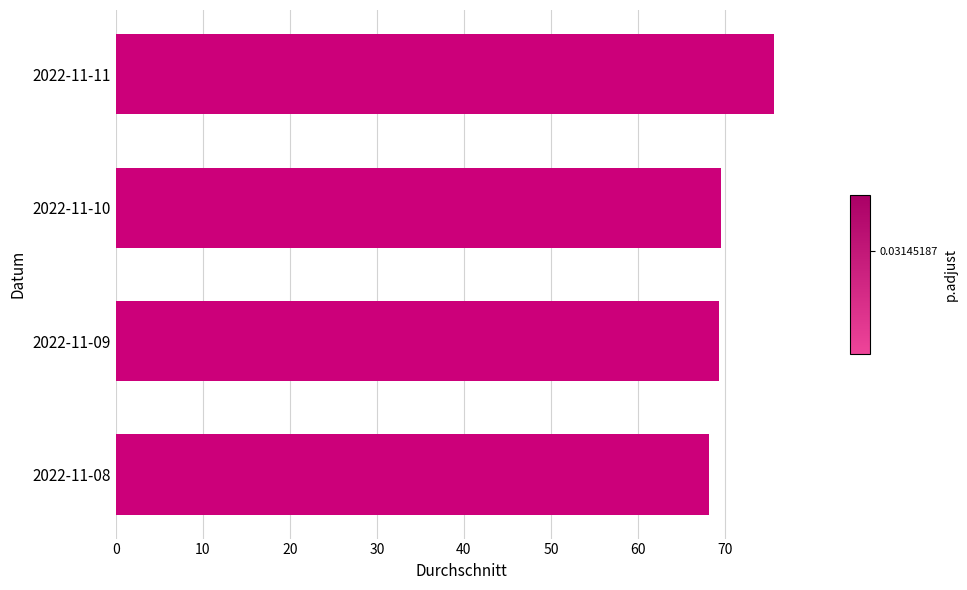

The value at 2022-11-09 is 40.4. True or false?

False